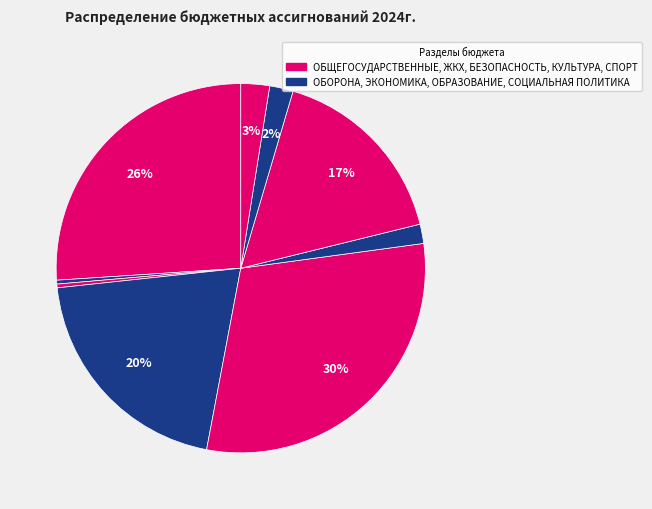

Count the number of slices in the pie.

9